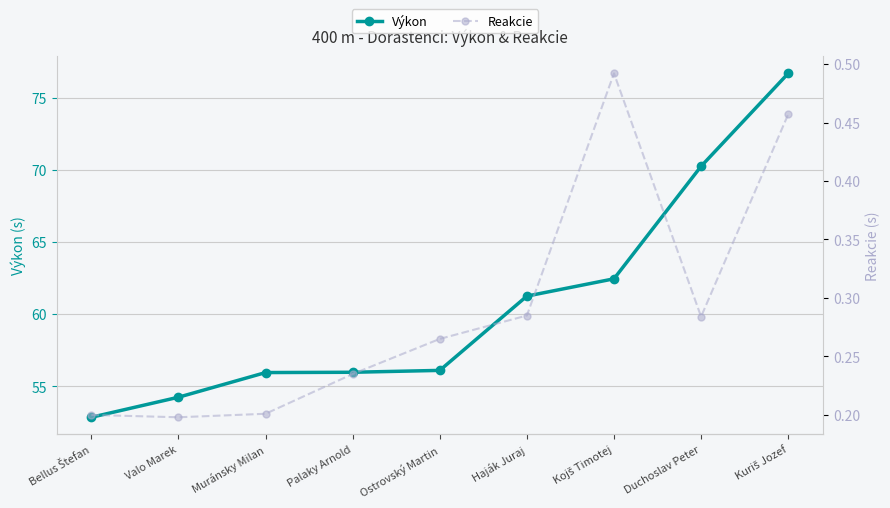

What is the label of the 8th point from the right?

Valo Marek